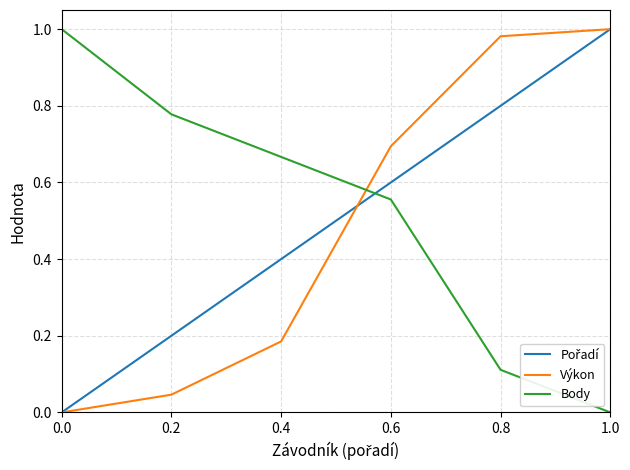

How many intersections are there between Výkon and Body?

1